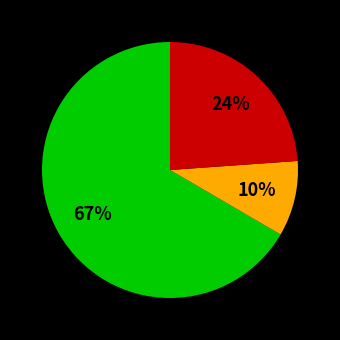

Is there a majority slice in this chart?

Yes